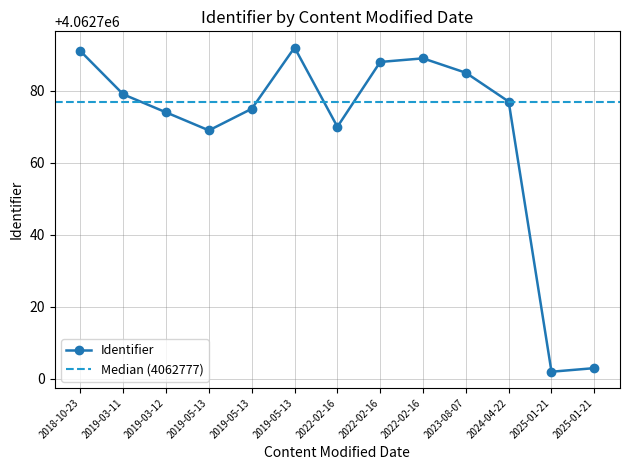

At which label is the value closest to 4062747?

2019-05-13